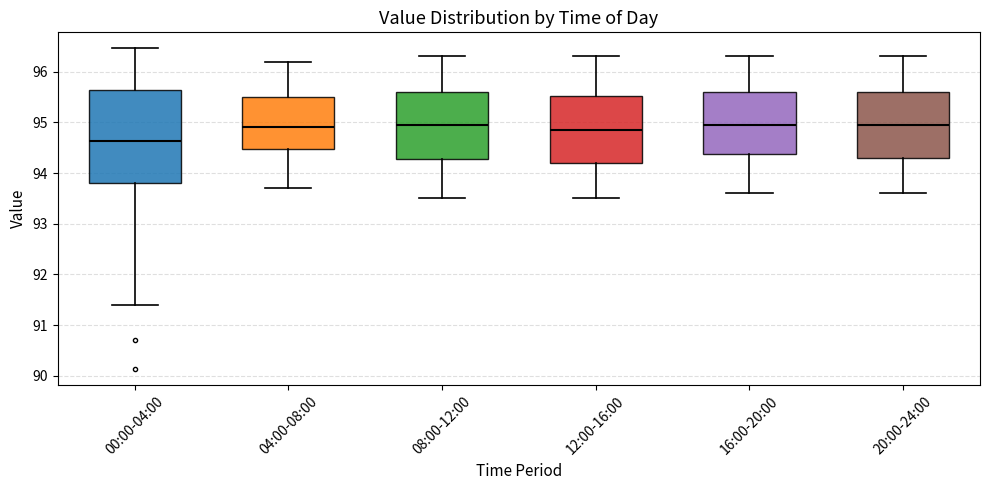

Which box is the tallest, from its lower edge to its upper edge?

00:00-04:00